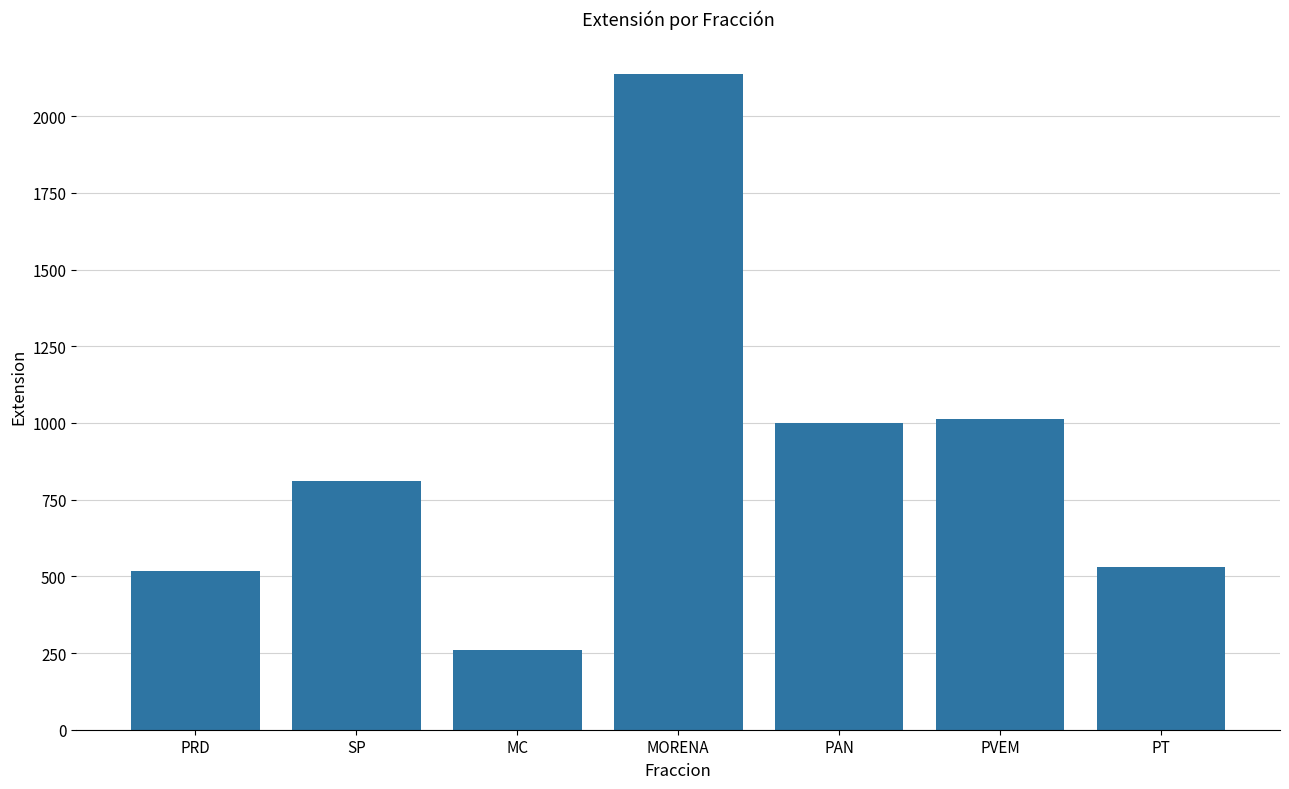

Read the value at MORENA.

2137